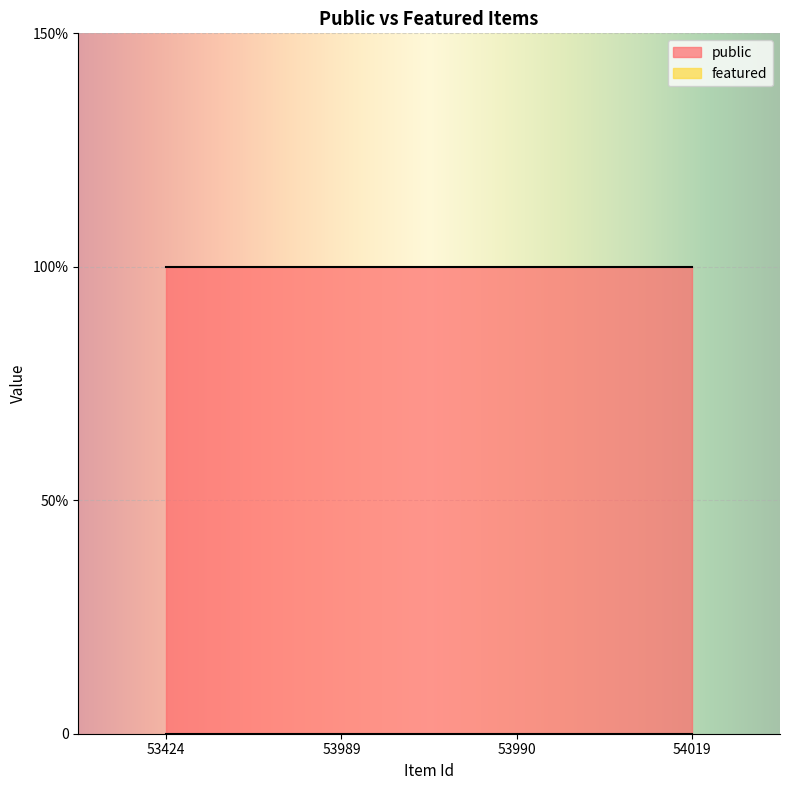

Reading left to right, transcribe all the data shown in this chart.

public: 53424=1	53989=1	53990=1	54019=1
featured: 53424=0	53989=0	53990=0	54019=0